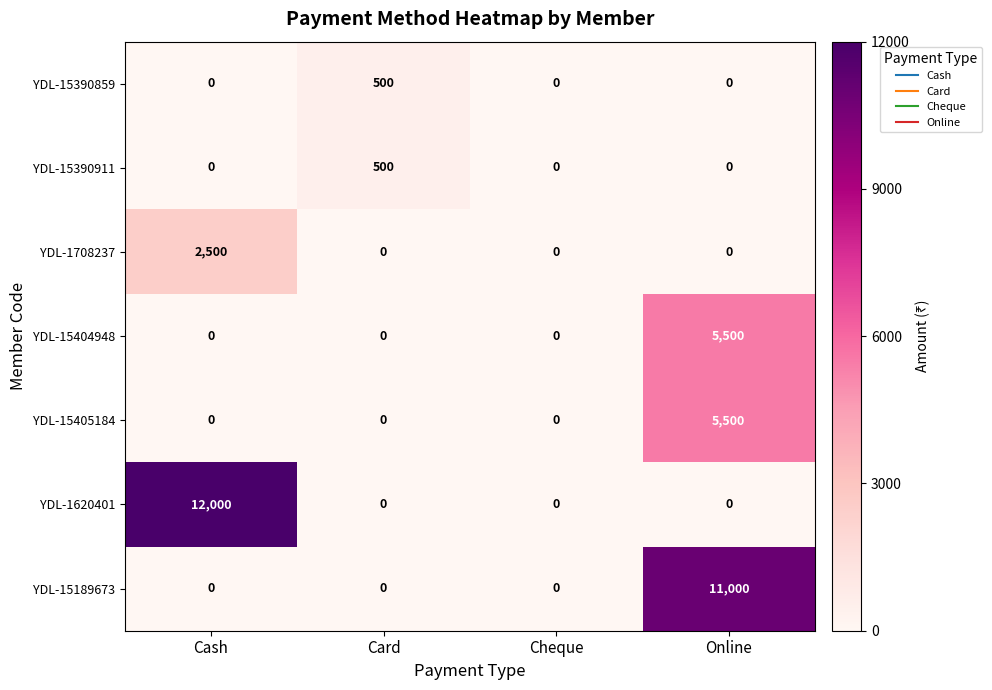

At which category does the chart reach its peak across all series?

Cash